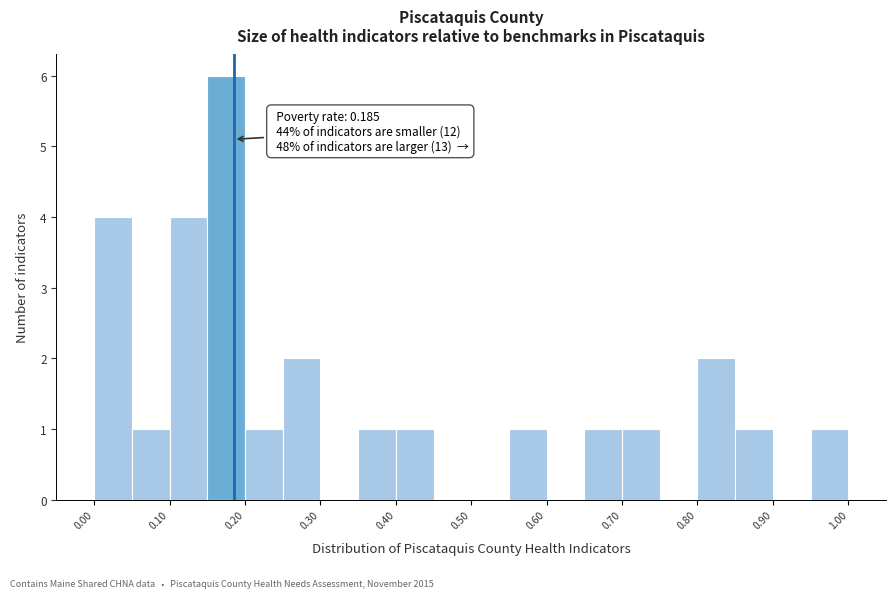

Over which range of the x-axis is the bar tallest?

0.15 to 0.20